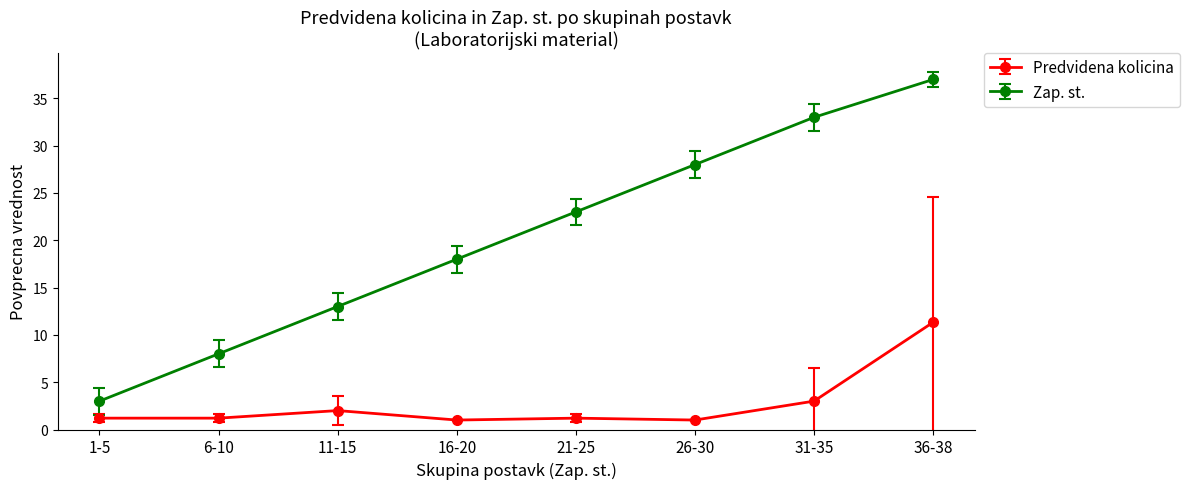

True or false: Zap. st. has more than 0 interior local peaks.

False